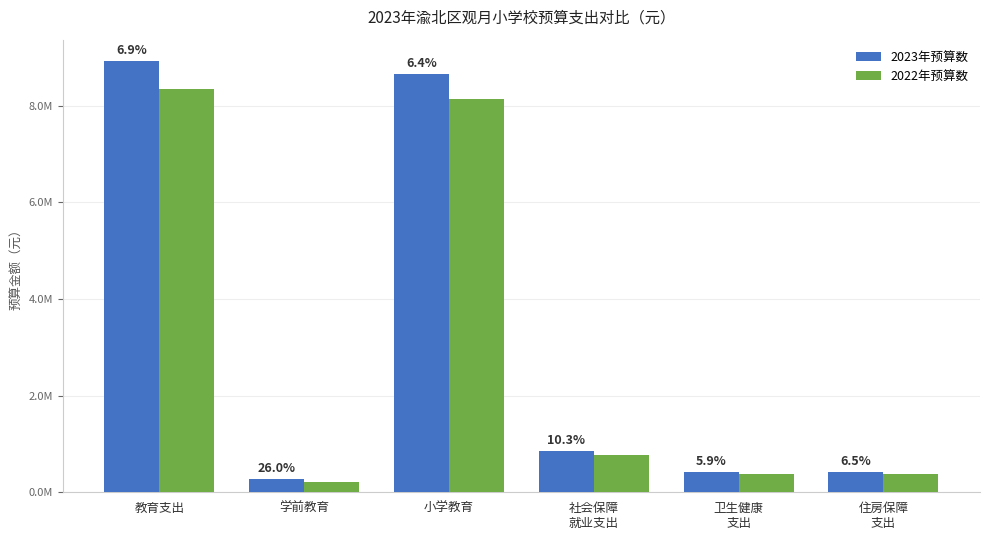

Reading left to right, what are all the values shown in this chart?

2023年预算数: 8922714.3	265740.0	8656974.3	853438.5	411094.0	412192.8
2022年预算数: 8349276.5	210955.0	8138321.5	773991.4	388096.4	386995.7